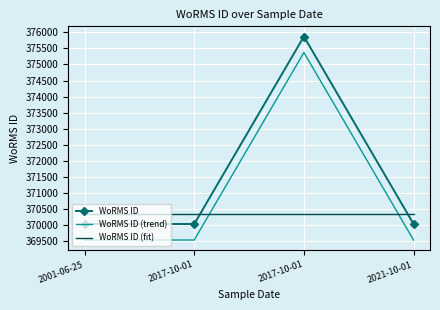

What are all the series names shown in the legend?

WoRMS ID, WoRMS ID (trend), WoRMS ID (fit)